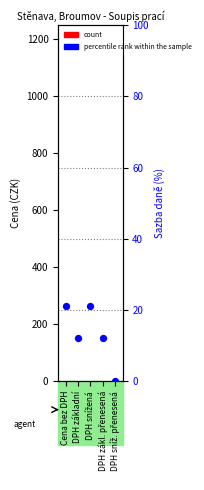

Which series has the largest total across all categories?

percentile rank within the sample